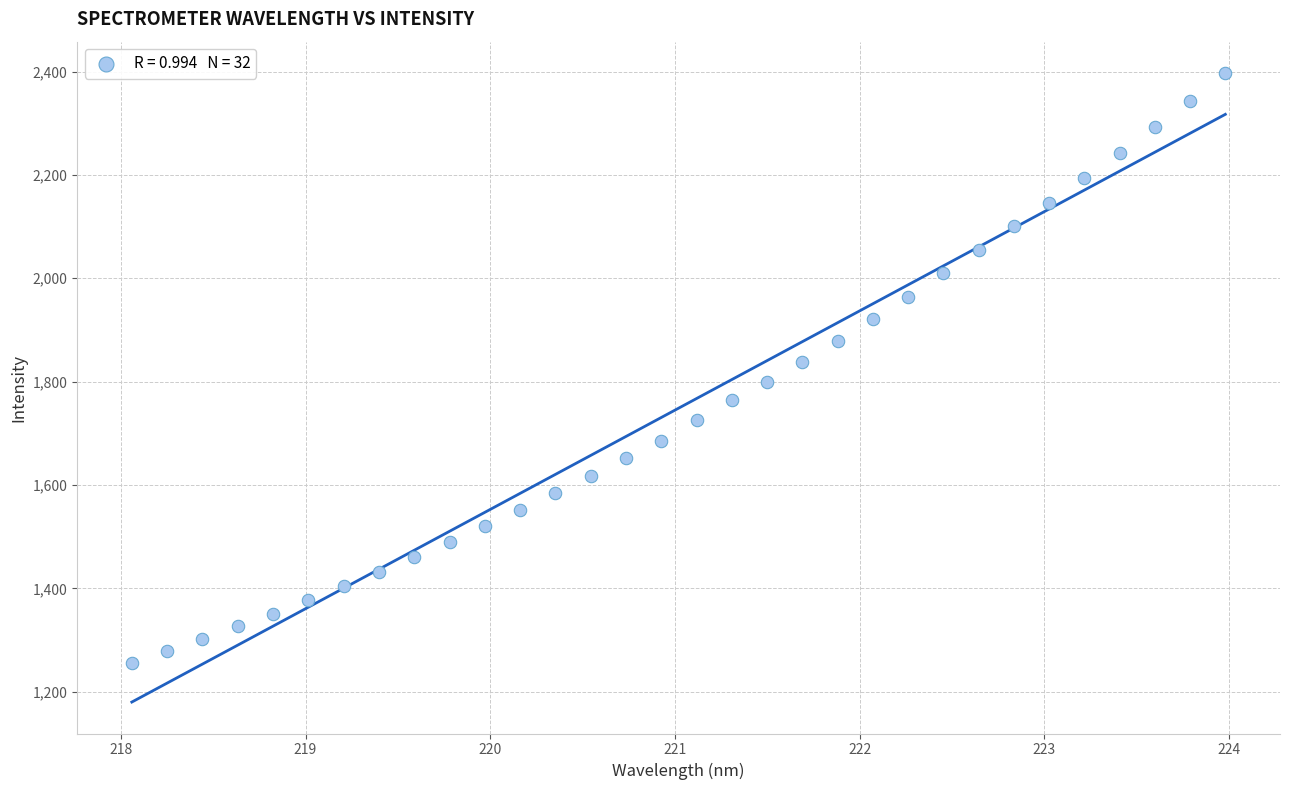

What is the range of Y values (max minus min)?

1141.1